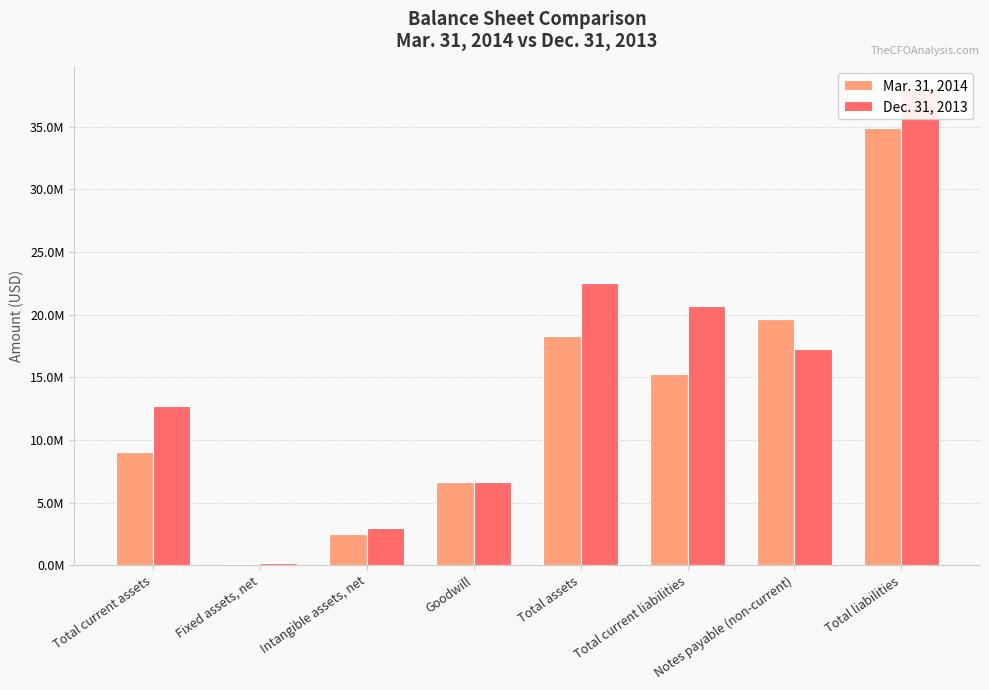

List the series in order of their peak value, highest first.

Dec. 31, 2013, Mar. 31, 2014